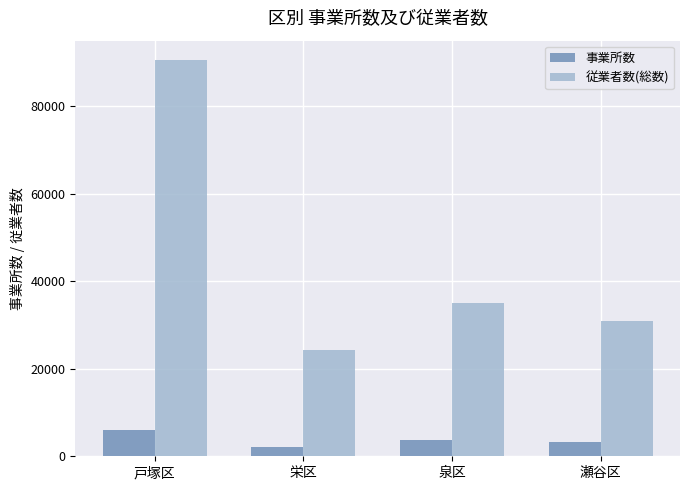

How many bars are there in total?

8